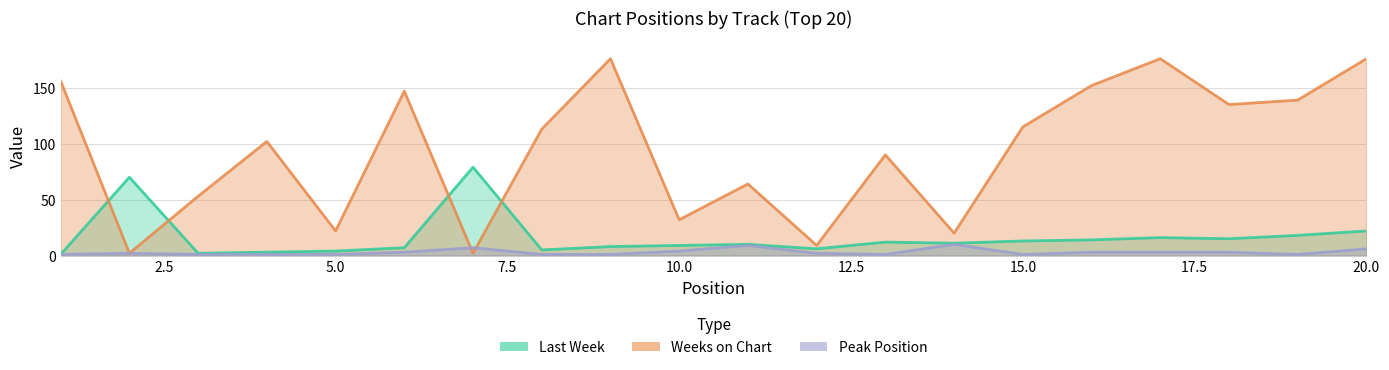

Does the chart display data point markers on the line(s)?

No